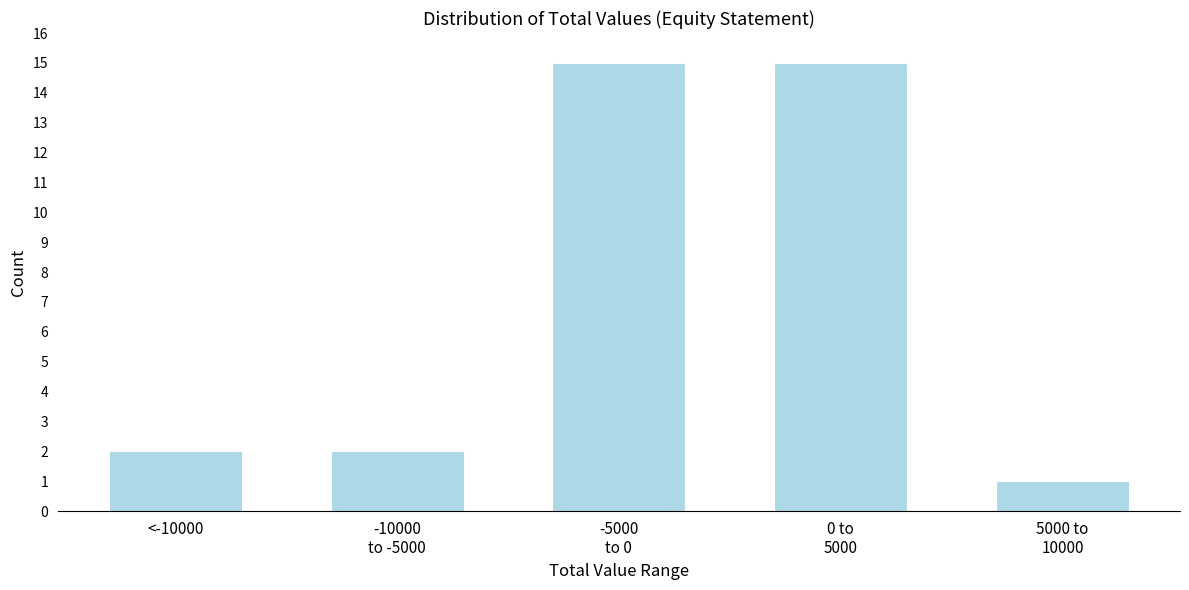

Reading left to right, extract all data points from this chart.

2	2	15	15	1